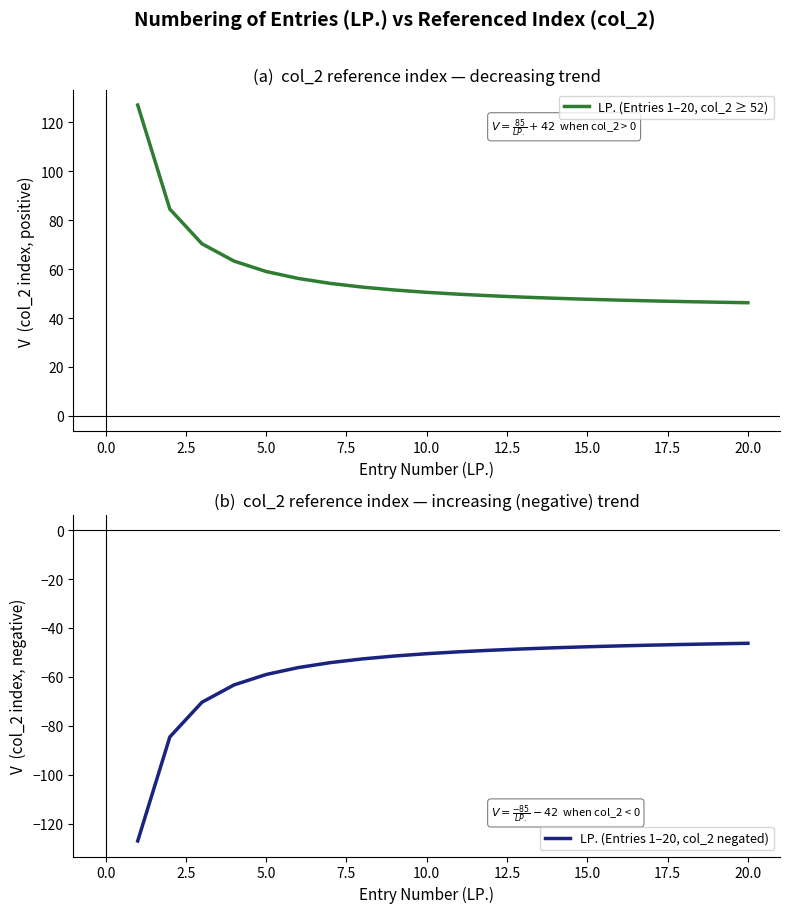

What is the greatest value displayed?

127.0